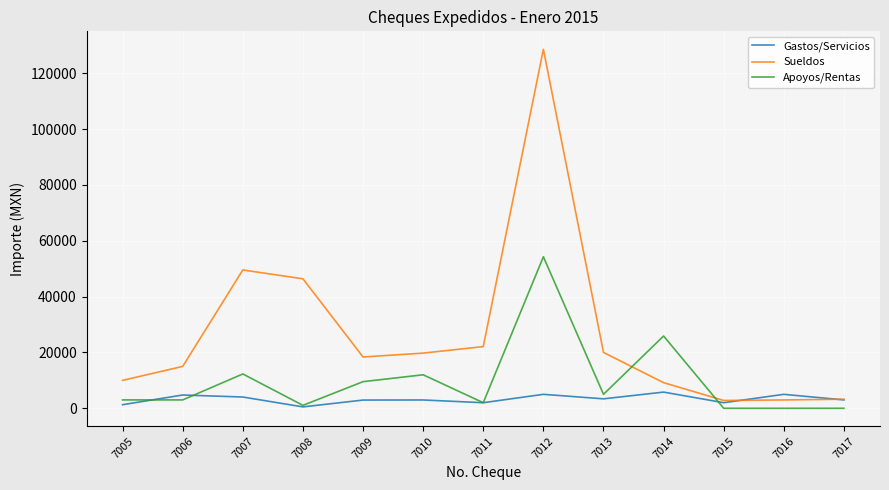

In Apoyos/Rentas, how many points are higher than both neighbors (excluding endpoints)?

4